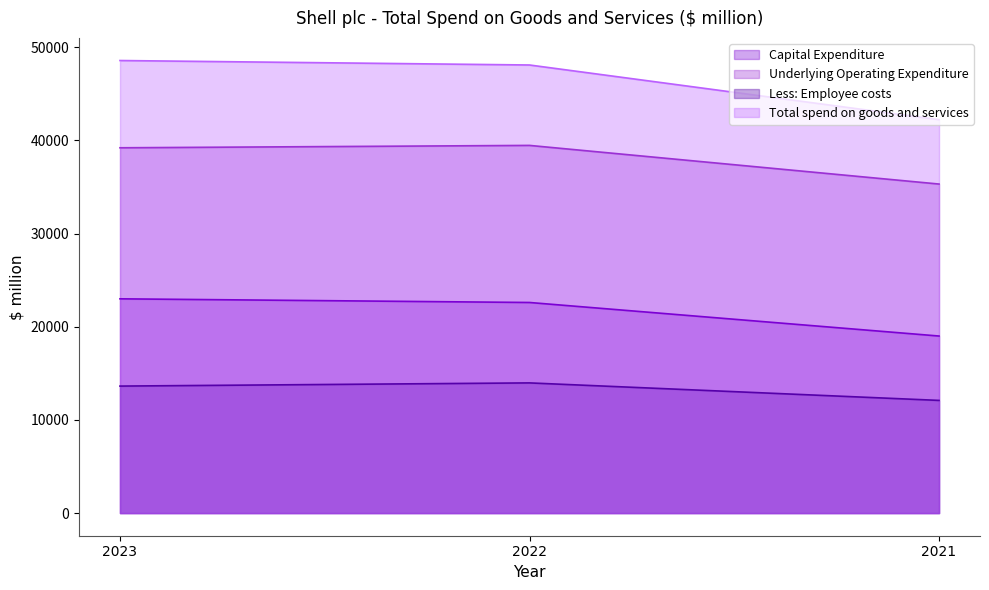

What is the approximate value of Less: Employee costs at 2022, to the nearest 50?

13950